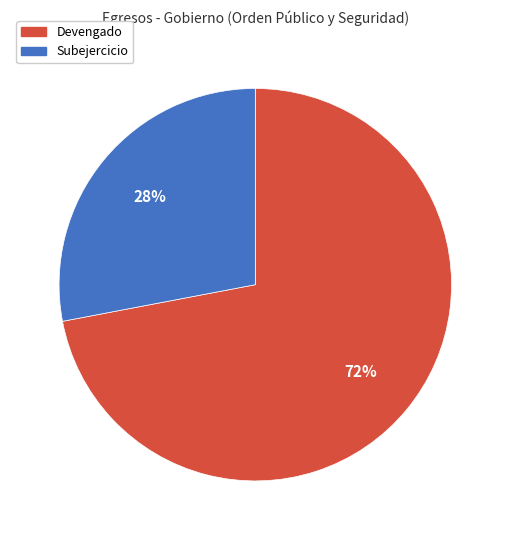

Count the number of slices in the pie.

2